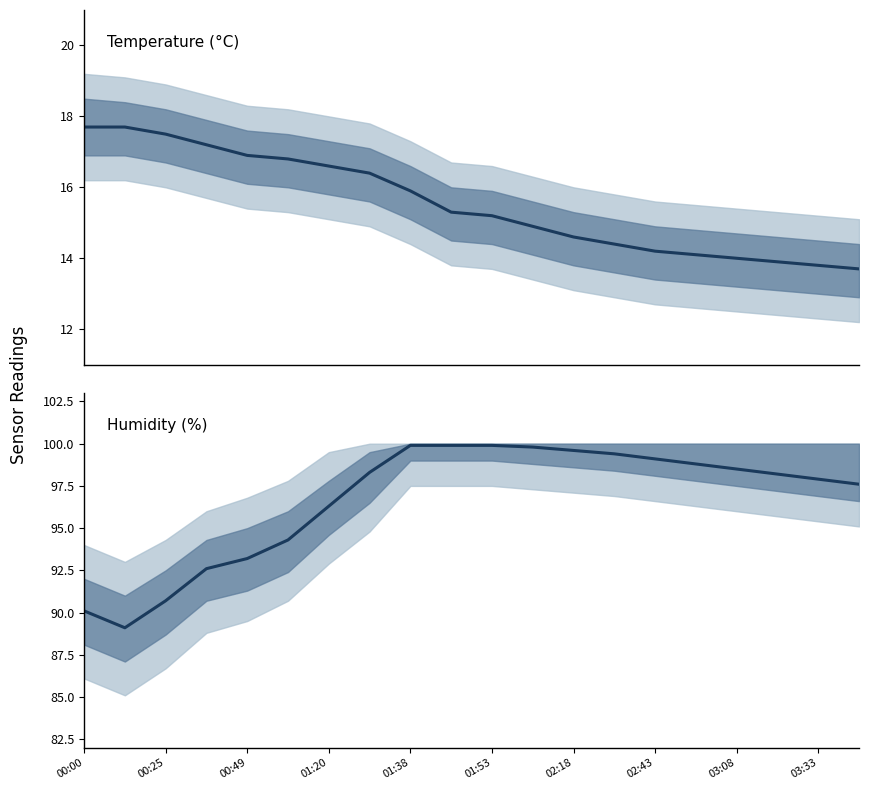

Which series has the widest spread of values?

humidity